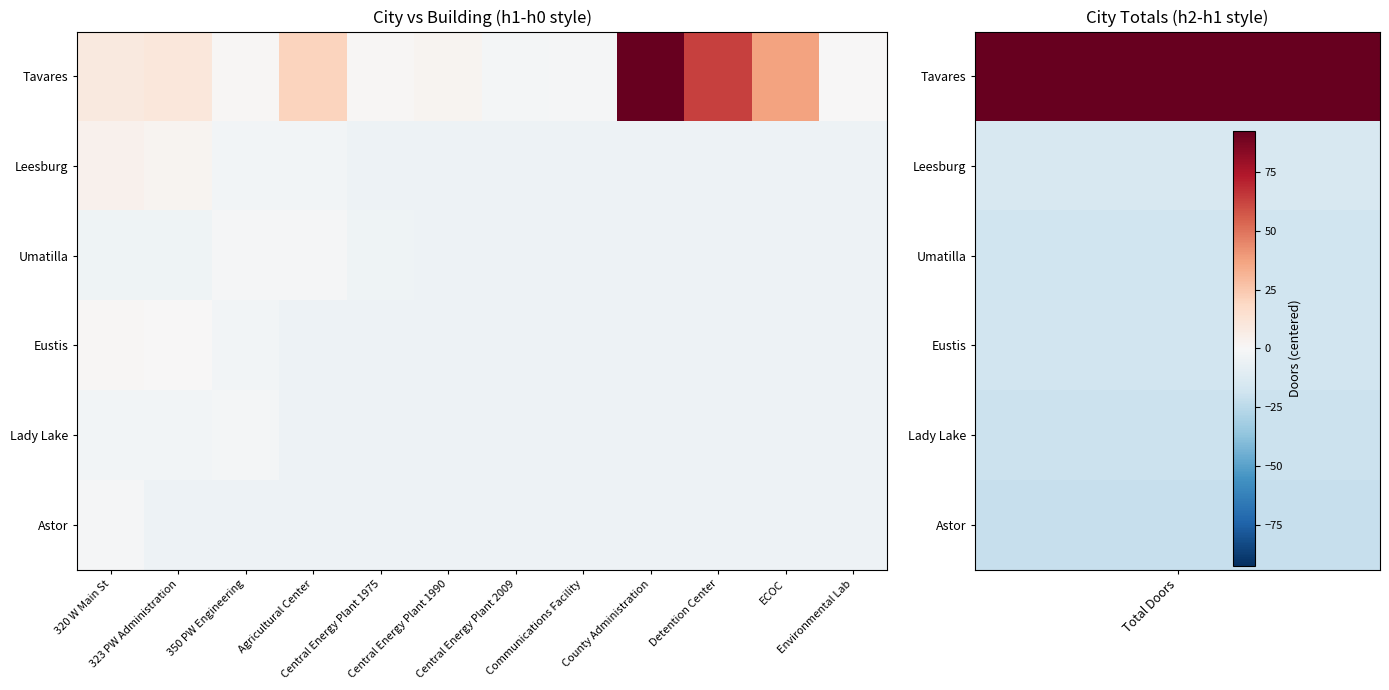

Reading right to left, list all the values displayed in this chart.

Tavares: Environmental Lab=0.2	ECOC=37.2	Detention Center=63.2	County Administration=92.2	Communications Facility=-0.8	Central Energy Plant 2009=-1.8	Central Energy Plant 1990=2.2	Central Energy Plant 1975=1.2	Agricultural Center=20.2	350 PW Engineering=1.2	323 PW Administration=10.2	320 W Main St=9.2
Leesburg: Environmental Lab=-4.8	ECOC=-4.8	Detention Center=-4.8	County Administration=-4.8	Communications Facility=-4.8	Central Energy Plant 2009=-4.8	Central Energy Plant 1990=-4.8	Central Energy Plant 1975=-4.8	Agricultural Center=-2.8	350 PW Engineering=-2.8	323 PW Administration=2.2	320 W Main St=4.2
Umatilla: Environmental Lab=-4.8	ECOC=-4.8	Detention Center=-4.8	County Administration=-4.8	Communications Facility=-4.8	Central Energy Plant 2009=-4.8	Central Energy Plant 1990=-4.8	Central Energy Plant 1975=-3.8	Agricultural Center=-0.8	350 PW Engineering=-0.8	323 PW Administration=-3.8	320 W Main St=-3.8
Eustis: Environmental Lab=-4.8	ECOC=-4.8	Detention Center=-4.8	County Administration=-4.8	Communications Facility=-4.8	Central Energy Plant 2009=-4.8	Central Energy Plant 1990=-4.8	Central Energy Plant 1975=-4.8	Agricultural Center=-4.8	350 PW Engineering=-2.8	323 PW Administration=0.2	320 W Main St=1.2
Lady Lake: Environmental Lab=-4.8	ECOC=-4.8	Detention Center=-4.8	County Administration=-4.8	Communications Facility=-4.8	Central Energy Plant 2009=-4.8	Central Energy Plant 1990=-4.8	Central Energy Plant 1975=-4.8	Agricultural Center=-4.8	350 PW Engineering=-1.8	323 PW Administration=-2.8	320 W Main St=-2.8
Astor: Environmental Lab=-4.8	ECOC=-4.8	Detention Center=-4.8	County Administration=-4.8	Communications Facility=-4.8	Central Energy Plant 2009=-4.8	Central Energy Plant 1990=-4.8	Central Energy Plant 1975=-4.8	Agricultural Center=-4.8	350 PW Engineering=-4.8	323 PW Administration=-4.8	320 W Main St=-0.8